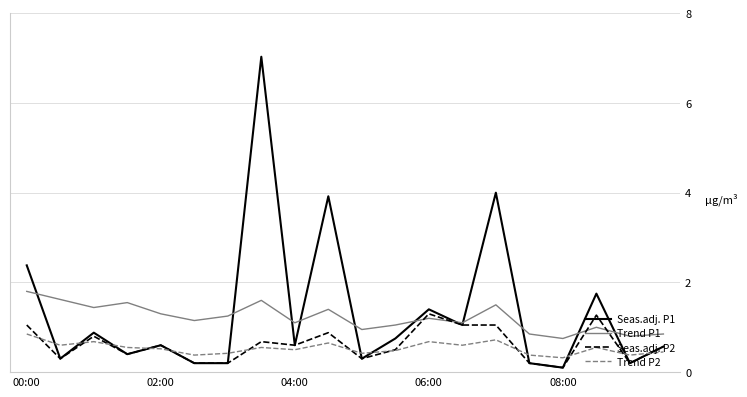

List the series in order of their peak value, highest first.

Seas.adj. P1, Trend P1, Seas.adj. P2, Trend P2